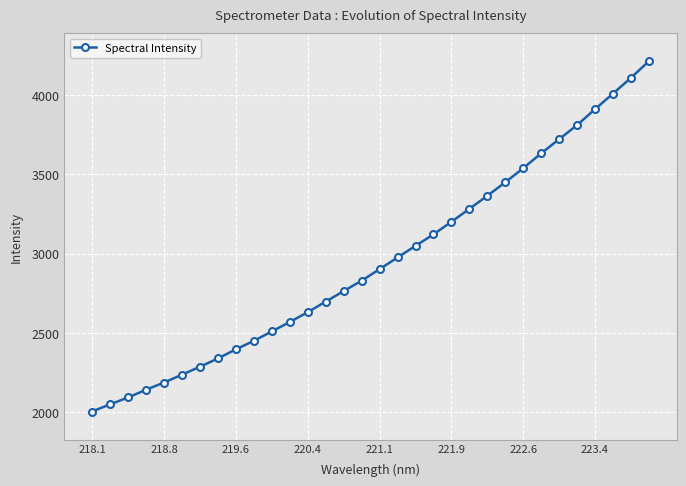

What is the value of the 17th point from the left?

2902.1